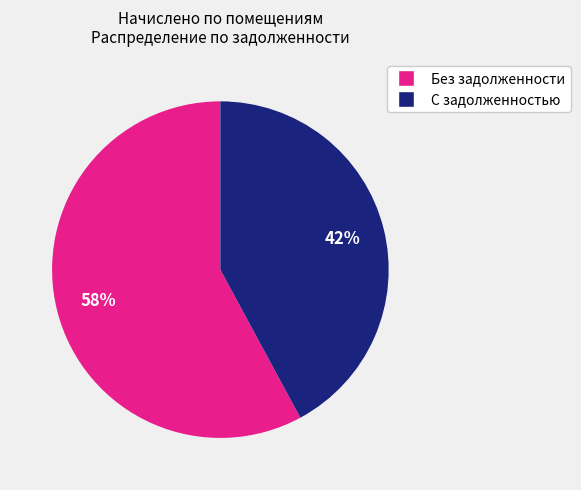

Does any single category account for the majority?

Yes